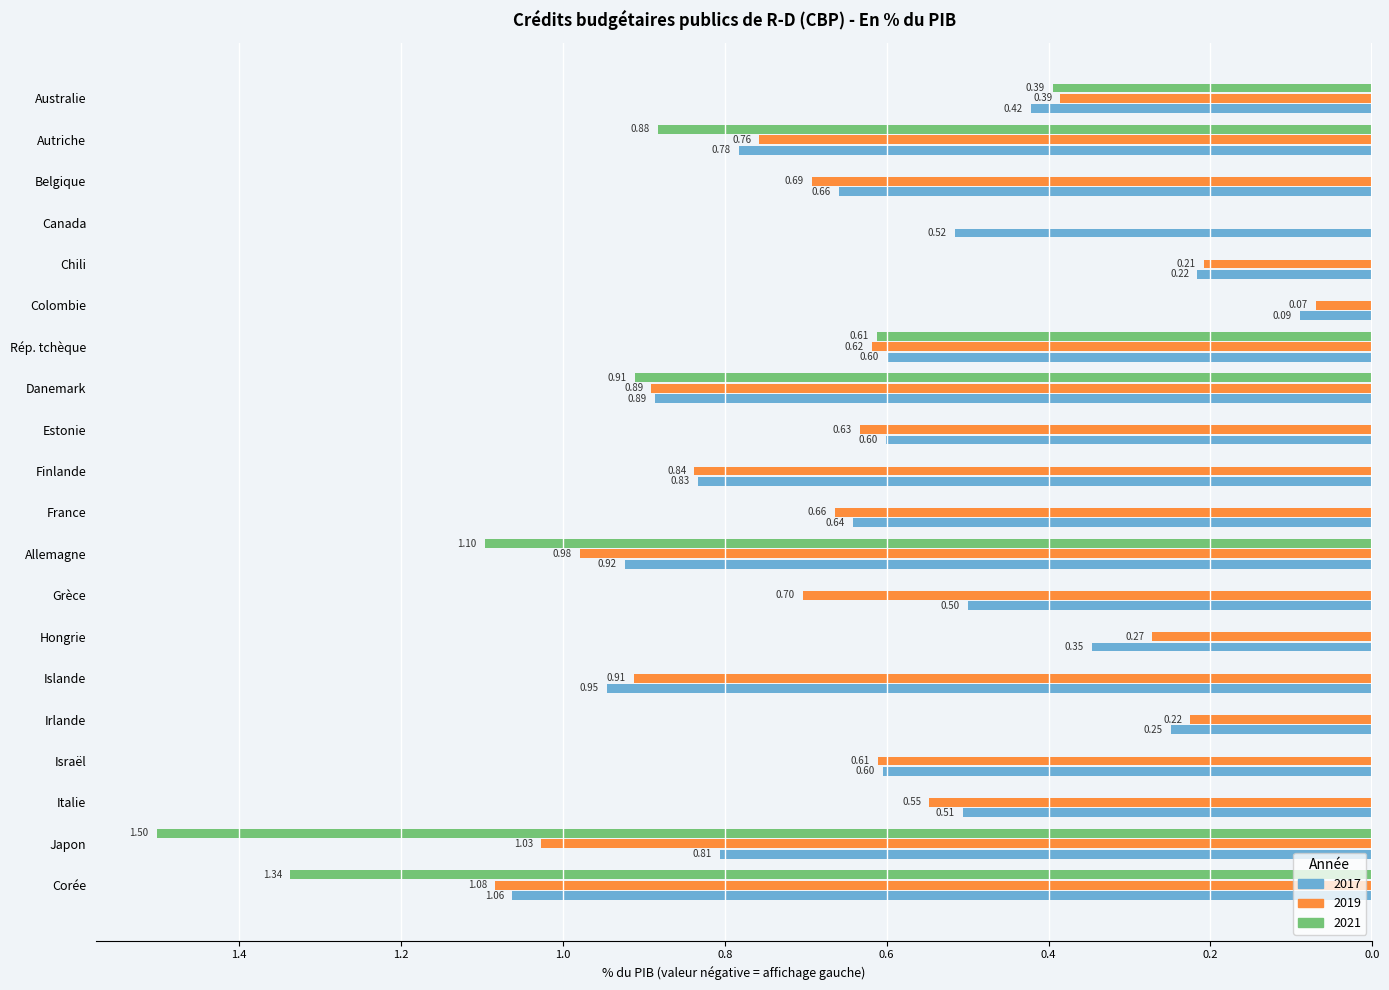

What are all the series names shown in the legend?

2017, 2019, 2021